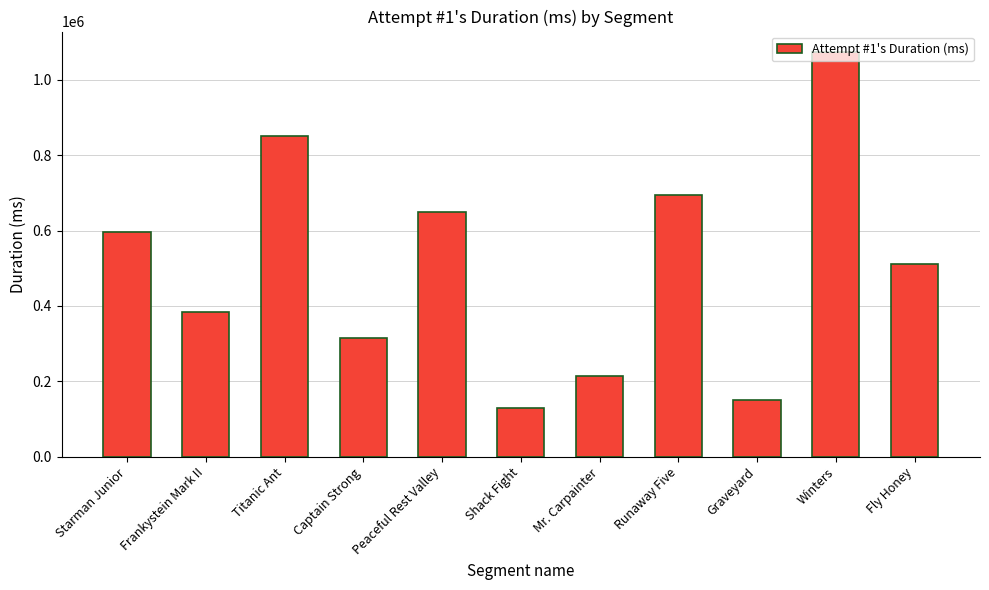

At which label does the data first exceed 511236?

Starman Junior